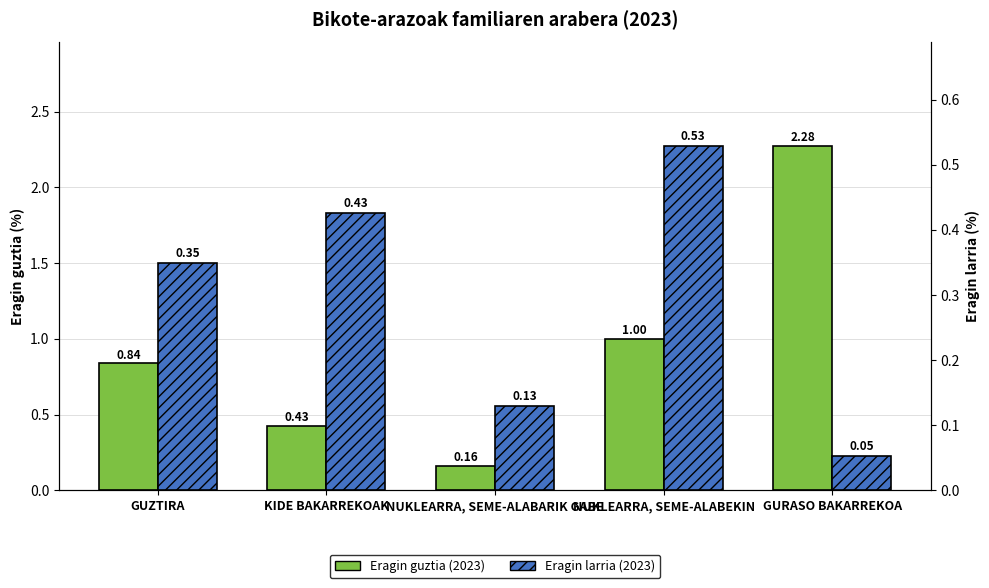

What is the sum of the Eragin guztia (2023) values at KIDE BAKARREKOAK and NUKLEARRA, SEME-ALABEKIN?

1.4